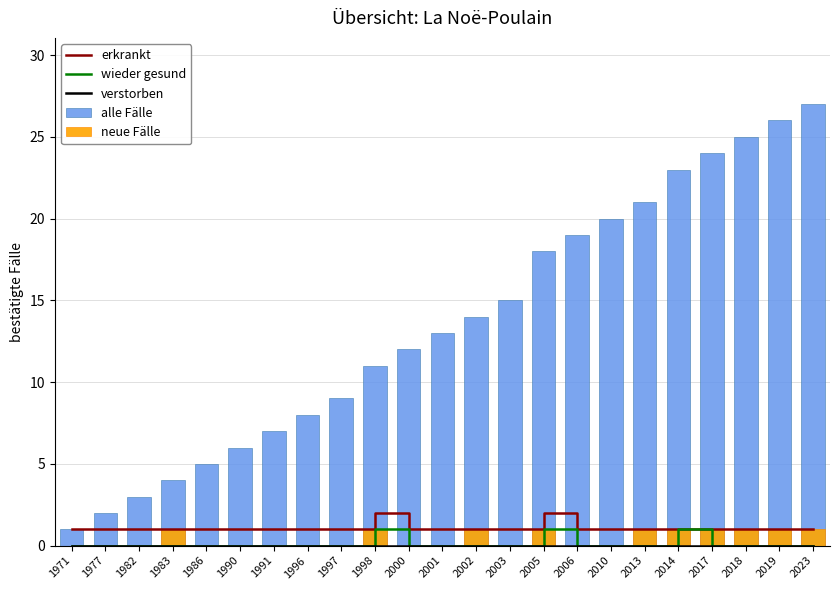

What is the sum of all neue Fälle values?

10